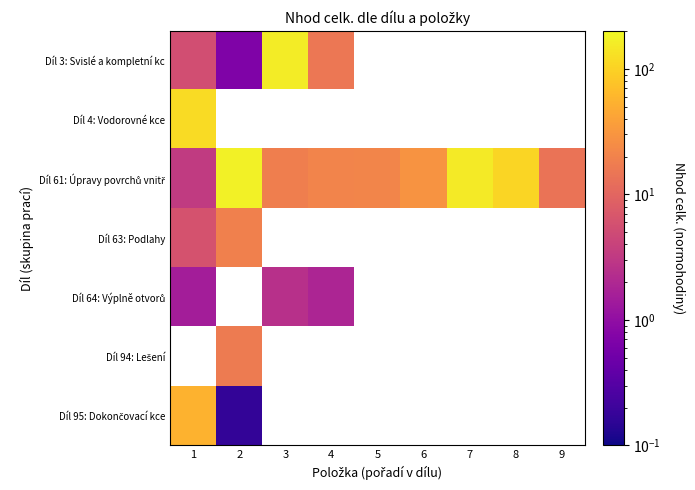

Between 8 and 2, which is larger?

2